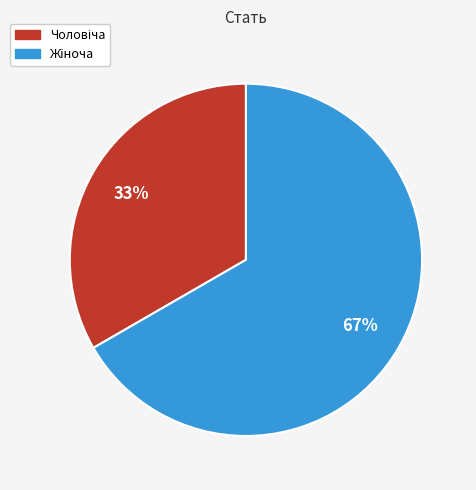

Does any single category account for the majority?

Yes